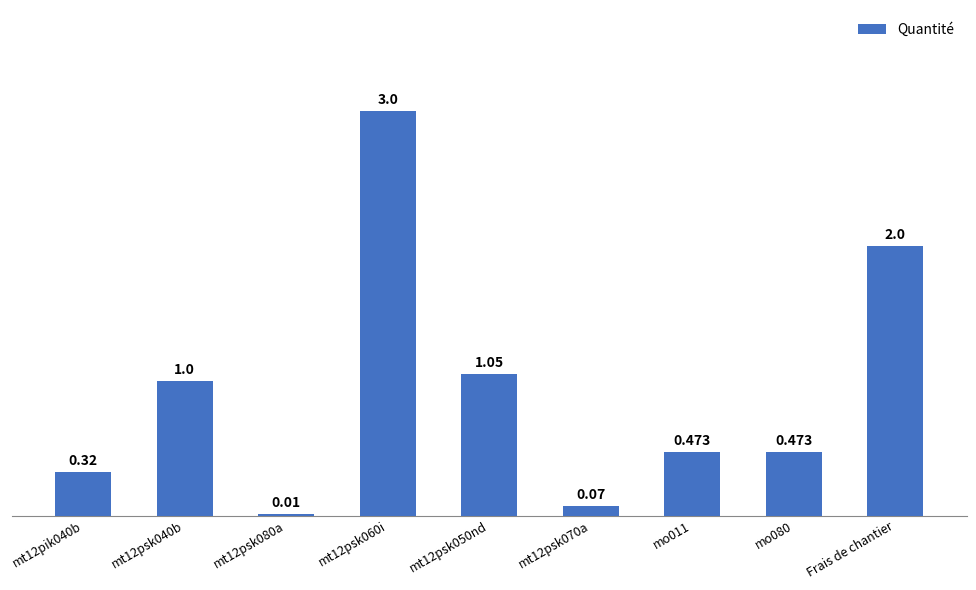

Does the chart contain stacked bars?

No